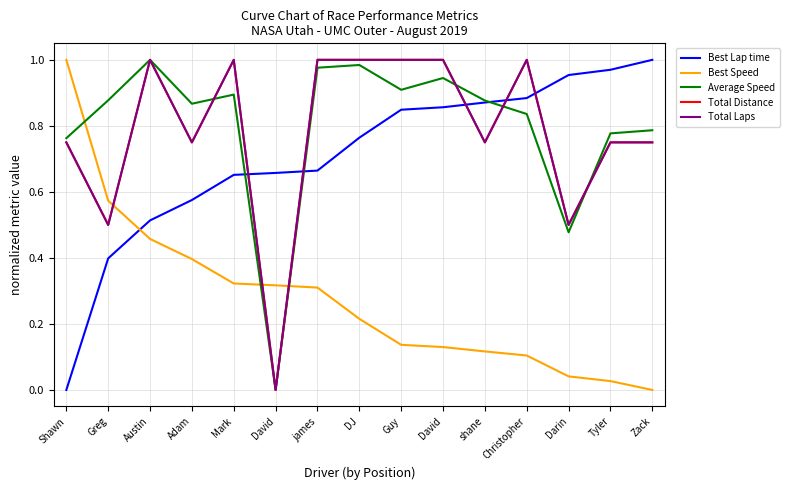

Does the chart have visible grid lines?

Yes